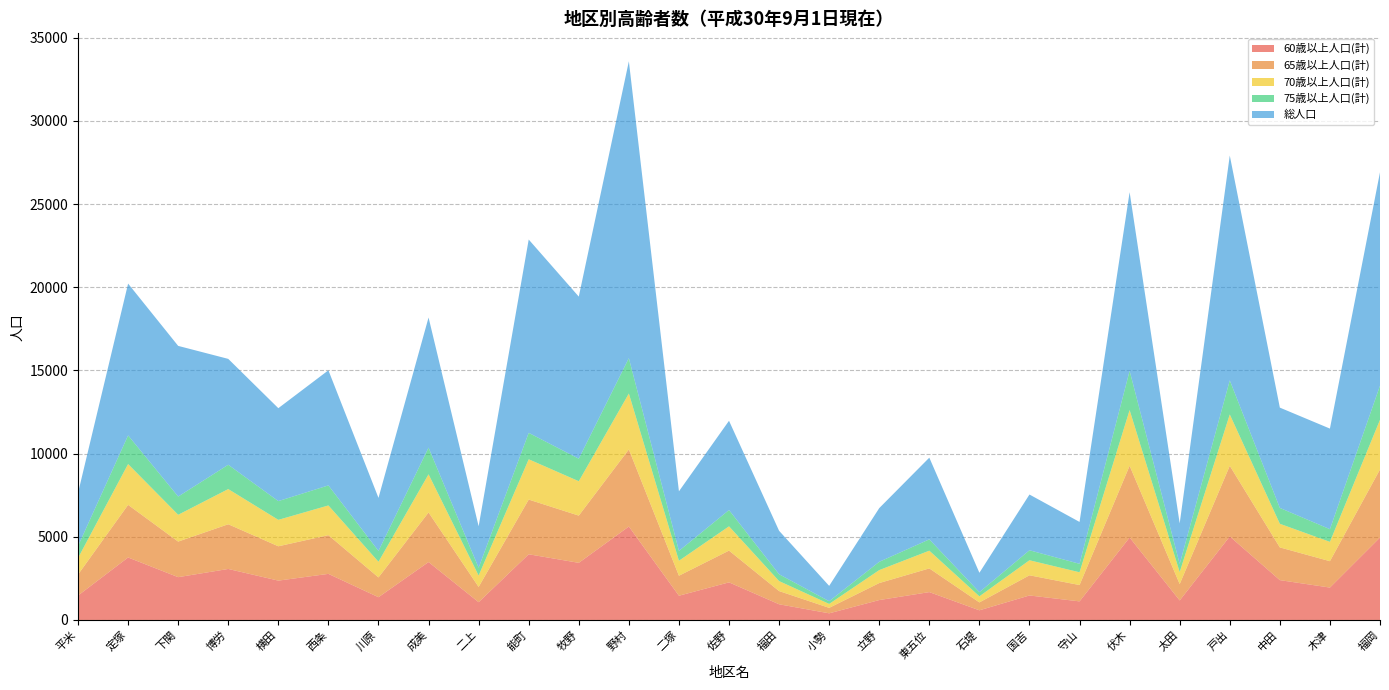

Reading right to left, list all the values displayed in this chart.

60歳以上人口(計): 福岡=4957	木津=1948	中田=2396	戸出=5023	太田=1175	伏木=4959	守山=1118	国吉=1473	石堤=581	東五位=1676	立野=1197	小勢=400	福田=944	佐野=2262	二塚=1458	野村=5619	牧野=3435	能町=3950	二上=1069	成美=3483	川原=1369	西条=2772	横田=2366	博労=3067	下関=2574	定塚=3758	平米=1468
65歳以上人口(計): 福岡=4093	木津=1586	中田=1967	戸出=4247	太田=984	伏木=4313	守山=982	国吉=1213	石堤=475	東五位=1424	立野=1023	小勢=329	福田=794	佐野=1909	二塚=1202	野村=4636	牧野=2839	能町=3289	二上=918	成美=2981	川原=1189	西条=2327	横田=2064	博労=2688	下関=2139	定塚=3163	平米=1262
70歳以上人口(計): 福岡=2985	木津=1163	中田=1420	戸出=3086	太田=721	伏木=3349	守山=768	国吉=904	石堤=365	東五位=1066	立野=778	小勢=236	福田=600	佐野=1459	二塚=901	野村=3360	牧野=2068	能町=2423	二上=685	成美=2294	川原=942	西条=1787	横田=1590	博労=2115	下関=1611	定塚=2453	平米=995
75歳以上人口(計): 福岡=2054	木津=762	中田=954	戸出=2050	太田=486	伏木=2359	守山=509	国吉=601	石堤=251	東五位=681	立野=499	小勢=163	福田=411	佐野=980	二塚=593	野村=2127	牧野=1354	能町=1589	二上=469	成美=1604	川原=651	西条=1205	横田=1127	博労=1462	下関=1097	定塚=1724	平米=720
総人口: 福岡=12829	木津=6047	中田=6030	戸出=13517	太田=2441	伏木=10740	守山=2517	国吉=3351	石堤=1165	東五位=4912	立野=3228	小勢=922	福田=2613	佐野=5366	二塚=3580	野村=17848	牧野=9745	能町=11621	二上=2493	成美=7823	川原=3190	西条=6920	横田=5586	博労=6365	下関=9057	定塚=9126	平米=3191